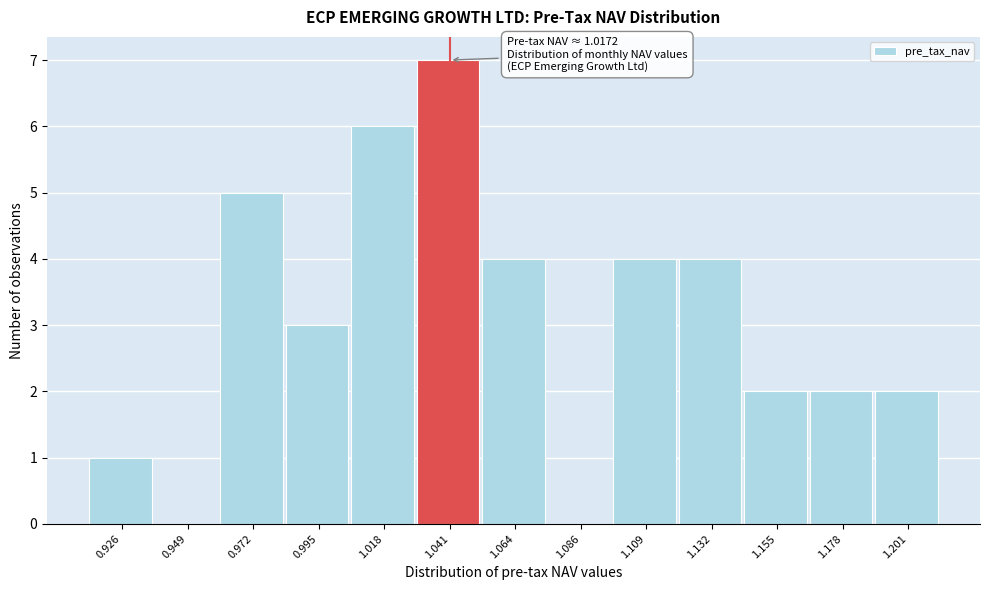

Which range on the x-axis has the tallest bar?

1.030 to 1.050